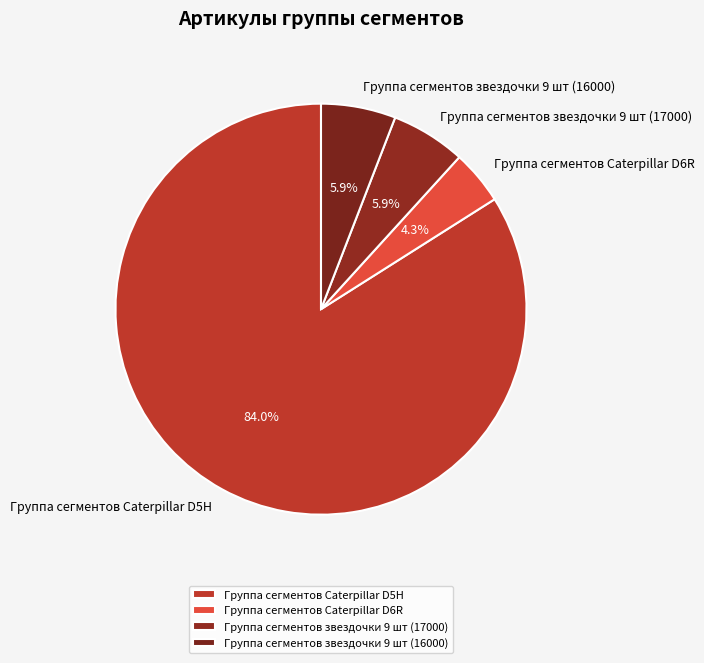

To the nearest percent, what is the average slice percentage?

25%